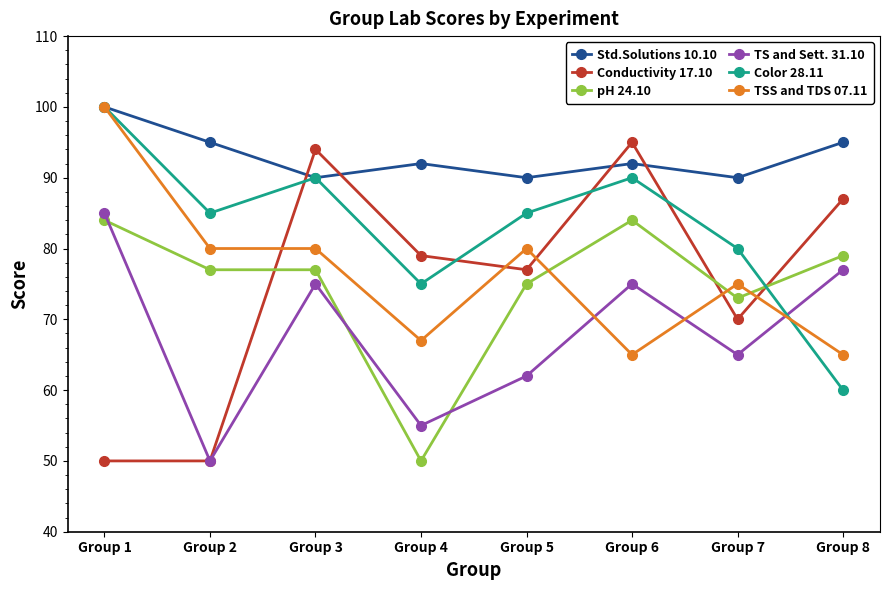

How many lines are shown in the chart?

6